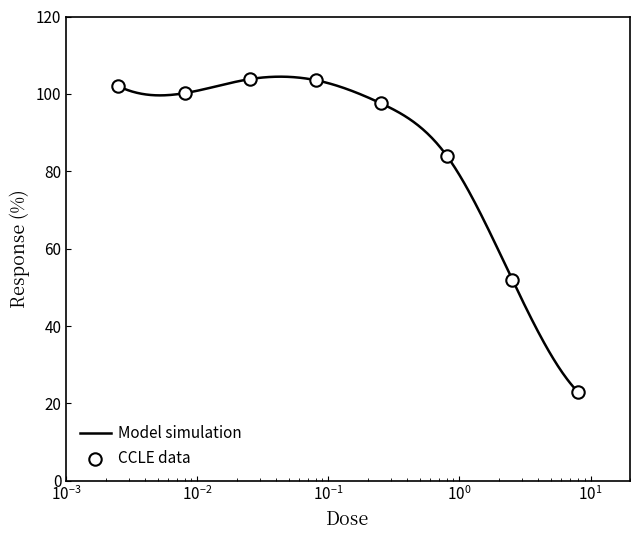

What is the change in value from 0.025 to 0.25?

-6.2